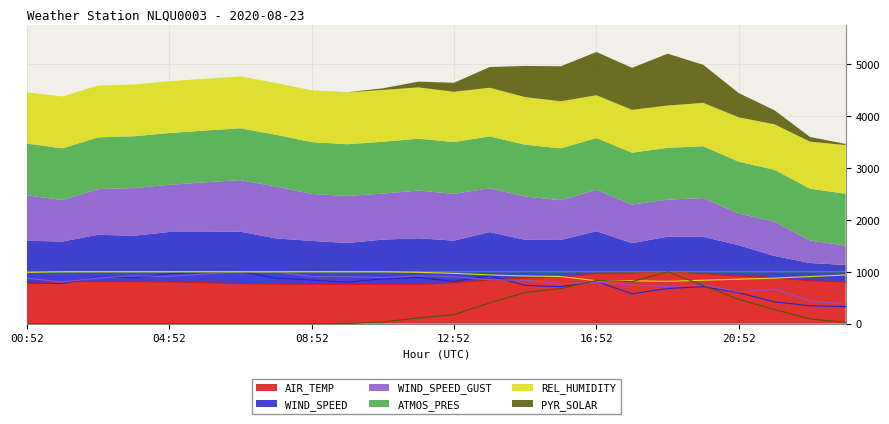

At which category does the chart reach its peak across all series?

18:52